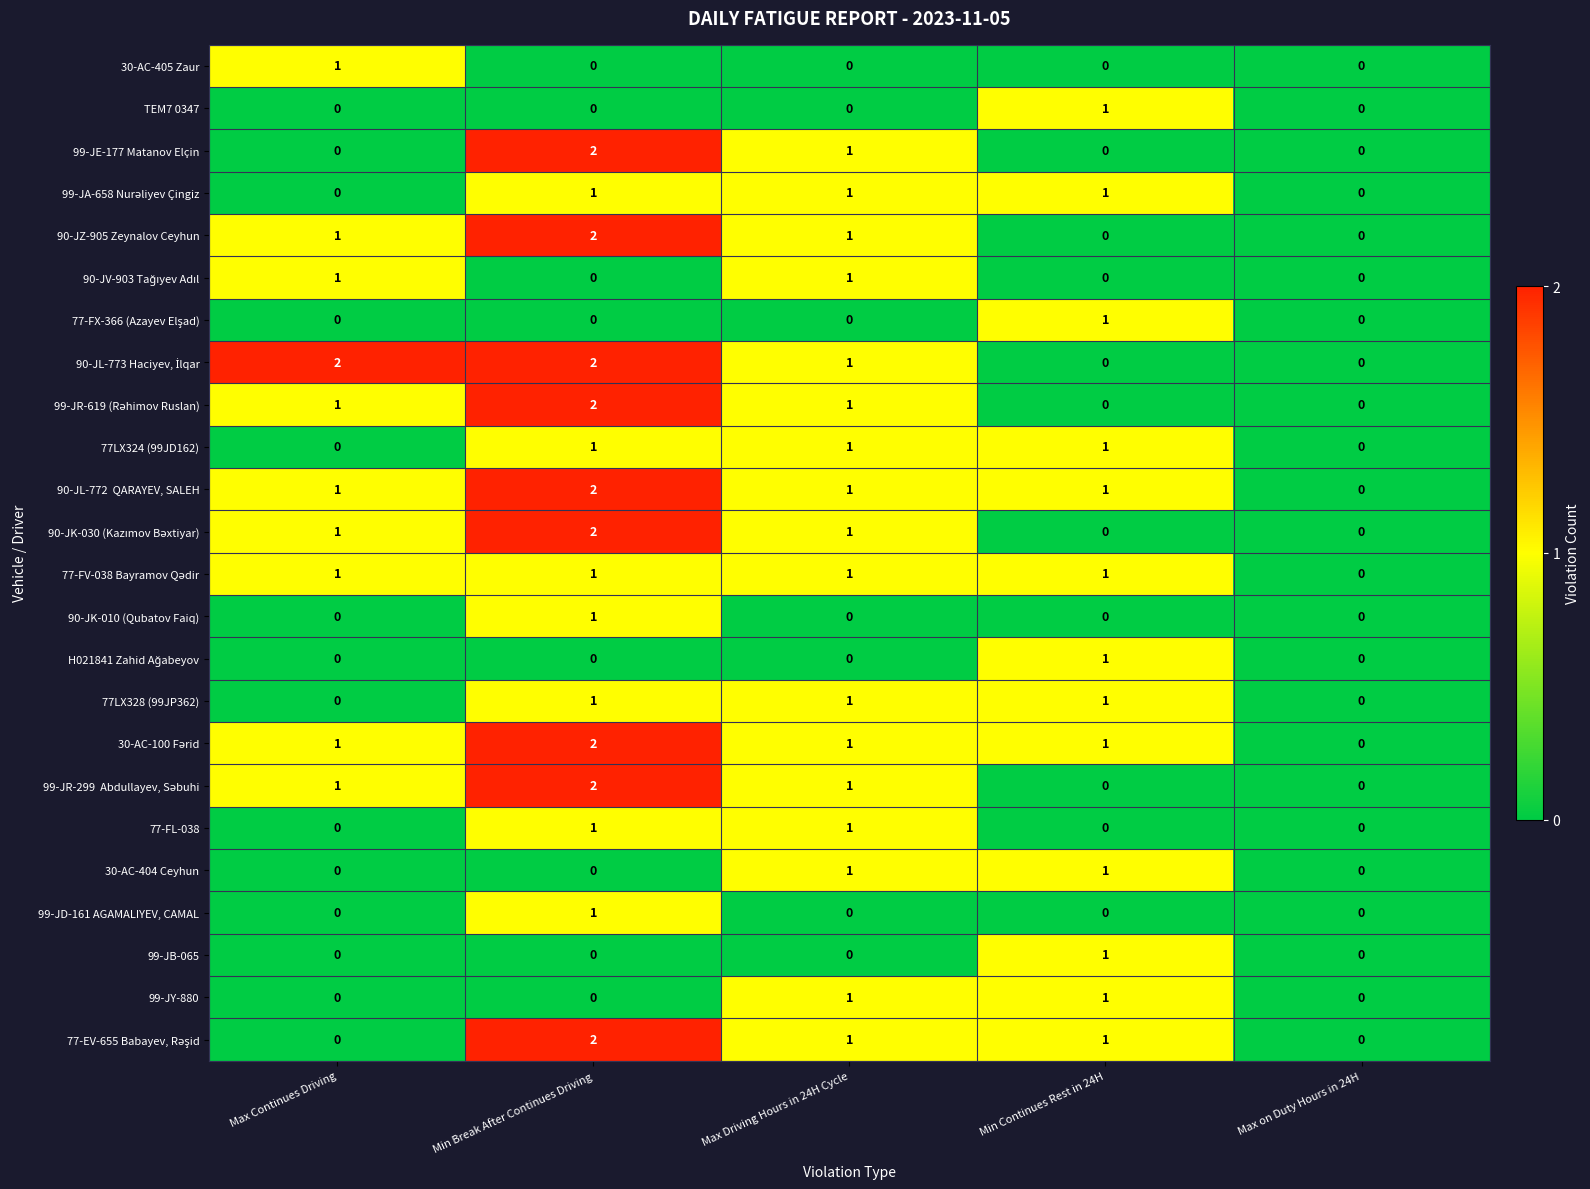

What is the total value across all series at Max Driving Hours in 24H Cycle?

17